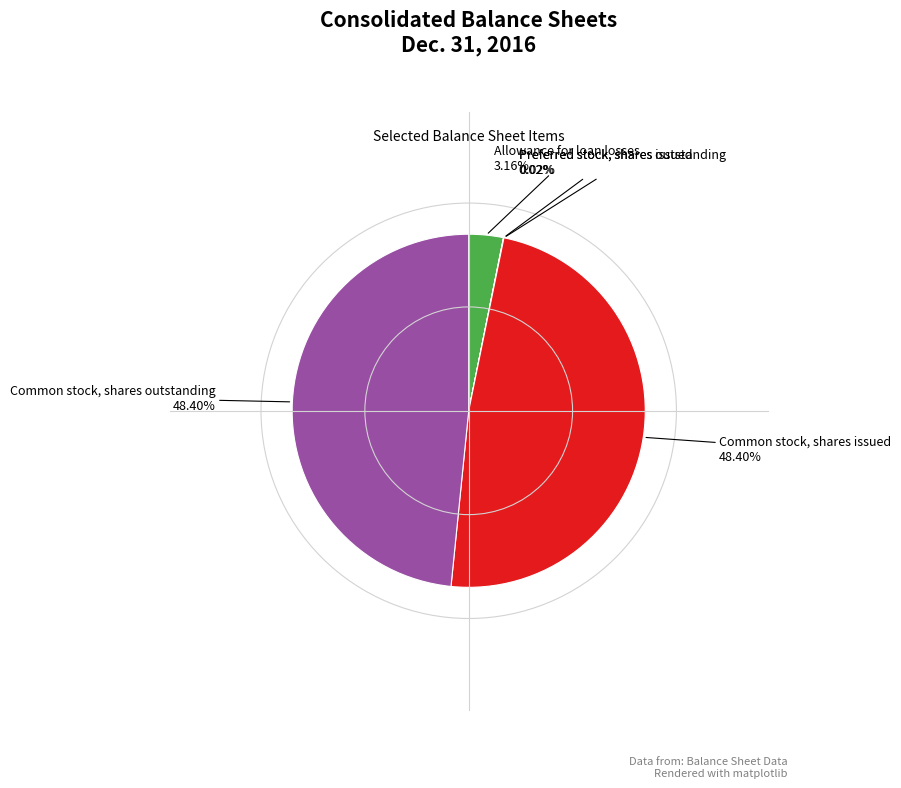

Is Common stock, shares issued the majority of the pie?

No